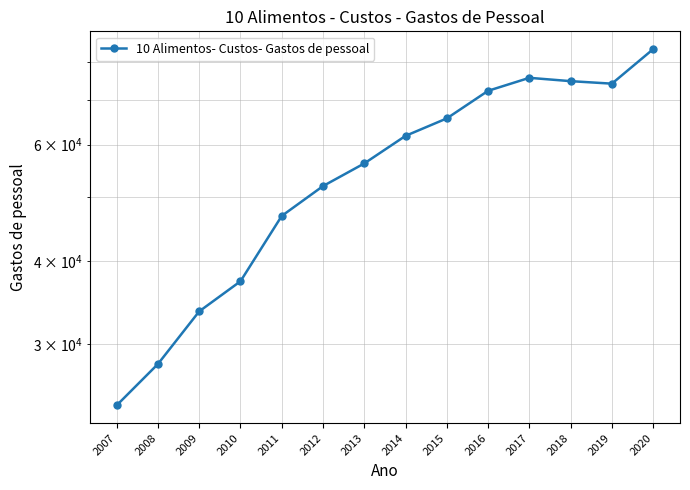

Does the chart display data point markers on the line(s)?

Yes